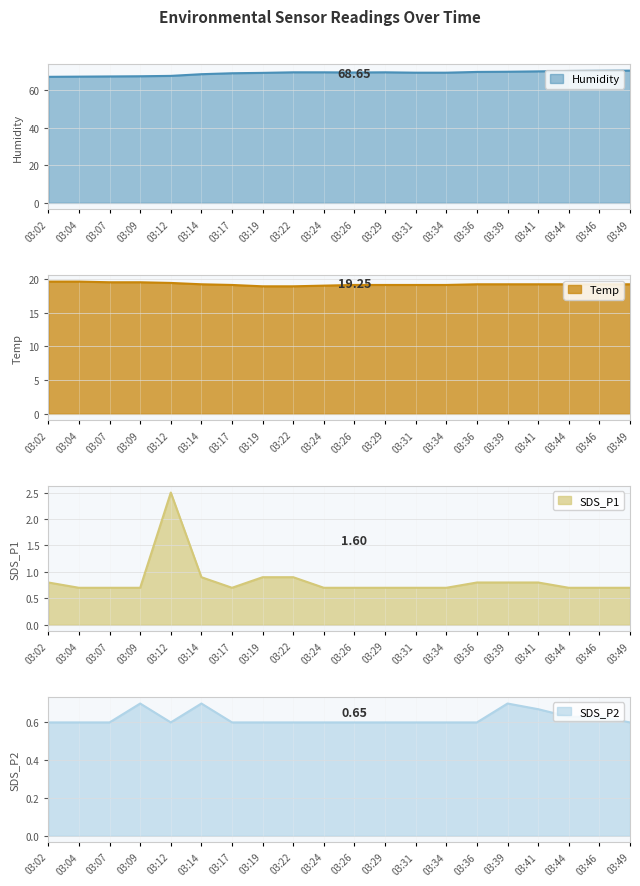

At which label does Humidity first exceed 69?

03:19